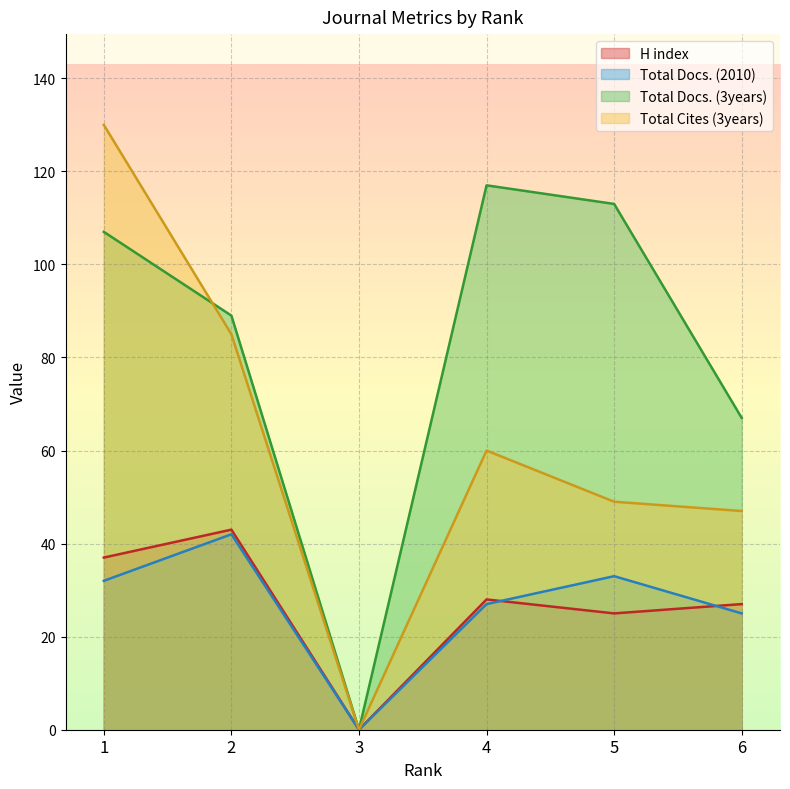

How many values in the Total Docs. (2010) series exceed 32?

2